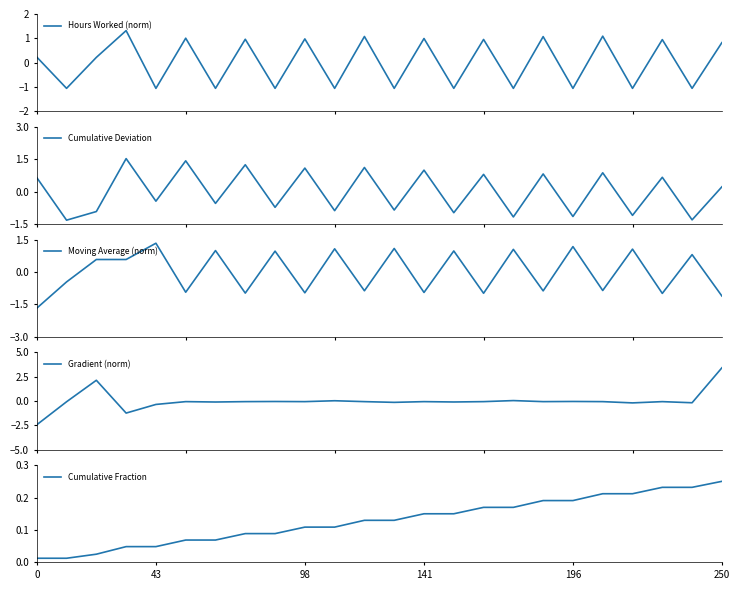

How many lines are shown in the chart?

5